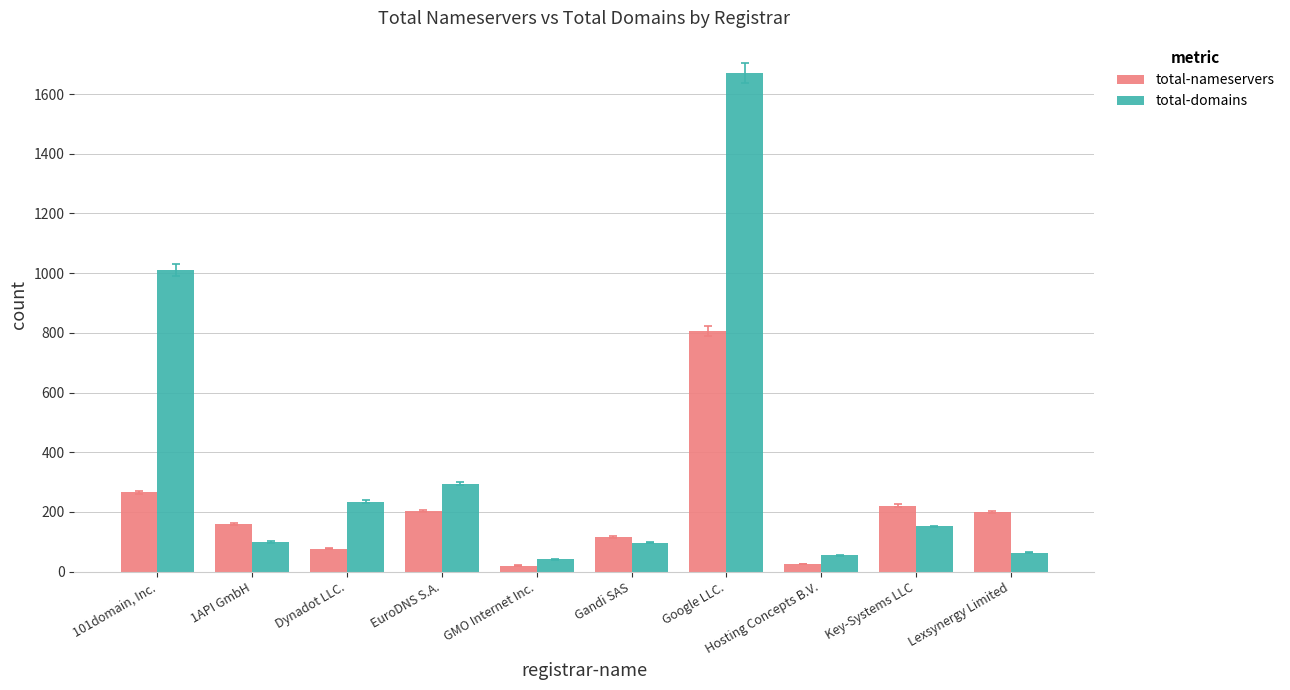

Is the value of total-nameservers at Hosting Concepts B.V. greater than the value of total-domains at Gandi SAS?

No